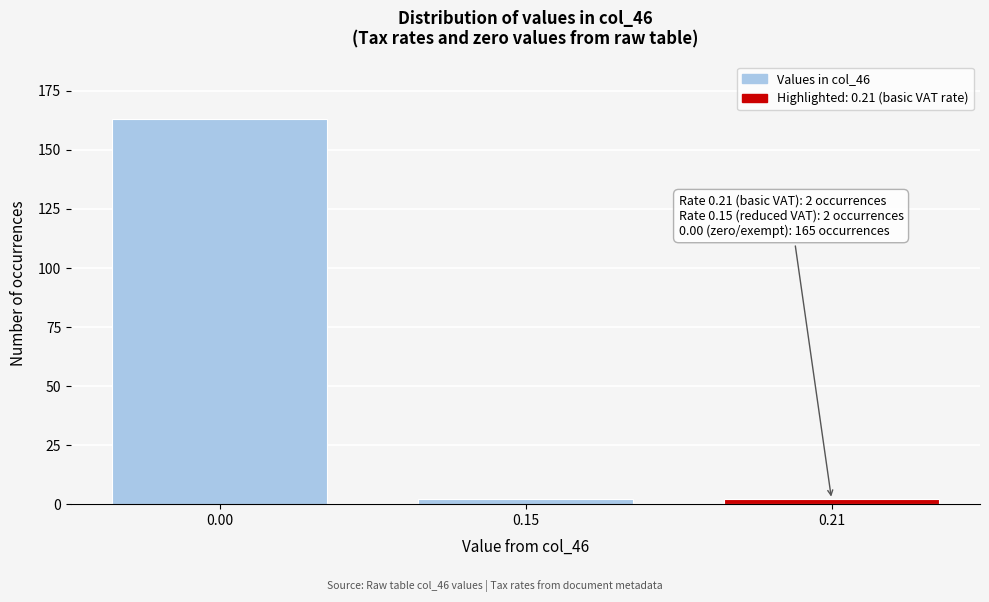

Reading right to left, extract all data points from this chart.

2	2	163